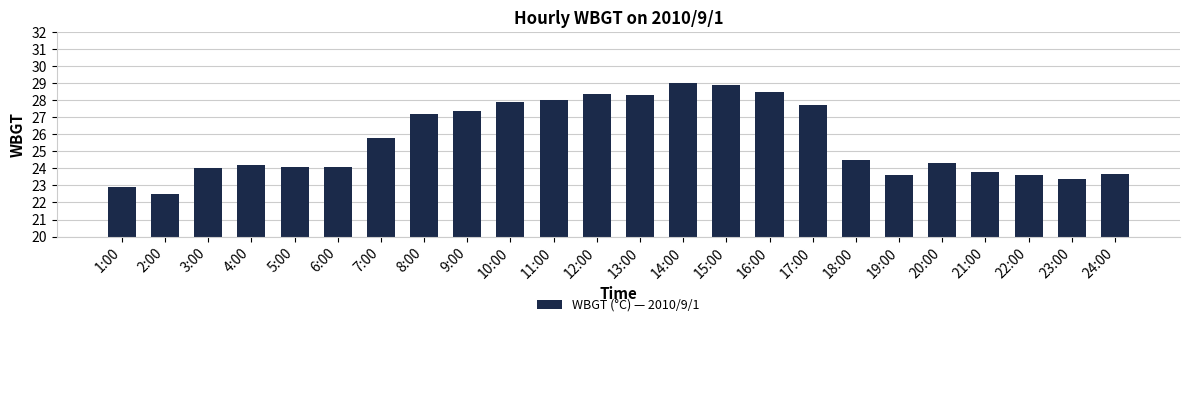

Reading left to right, extract all data points from this chart.

1:00=22.9	2:00=22.5	3:00=24.0	4:00=24.2	5:00=24.1	6:00=24.1	7:00=25.8	8:00=27.2	9:00=27.4	10:00=27.9	11:00=28.0	12:00=28.4	13:00=28.3	14:00=29.0	15:00=28.9	16:00=28.5	17:00=27.7	18:00=24.5	19:00=23.6	20:00=24.3	21:00=23.8	22:00=23.6	23:00=23.4	24:00=23.7